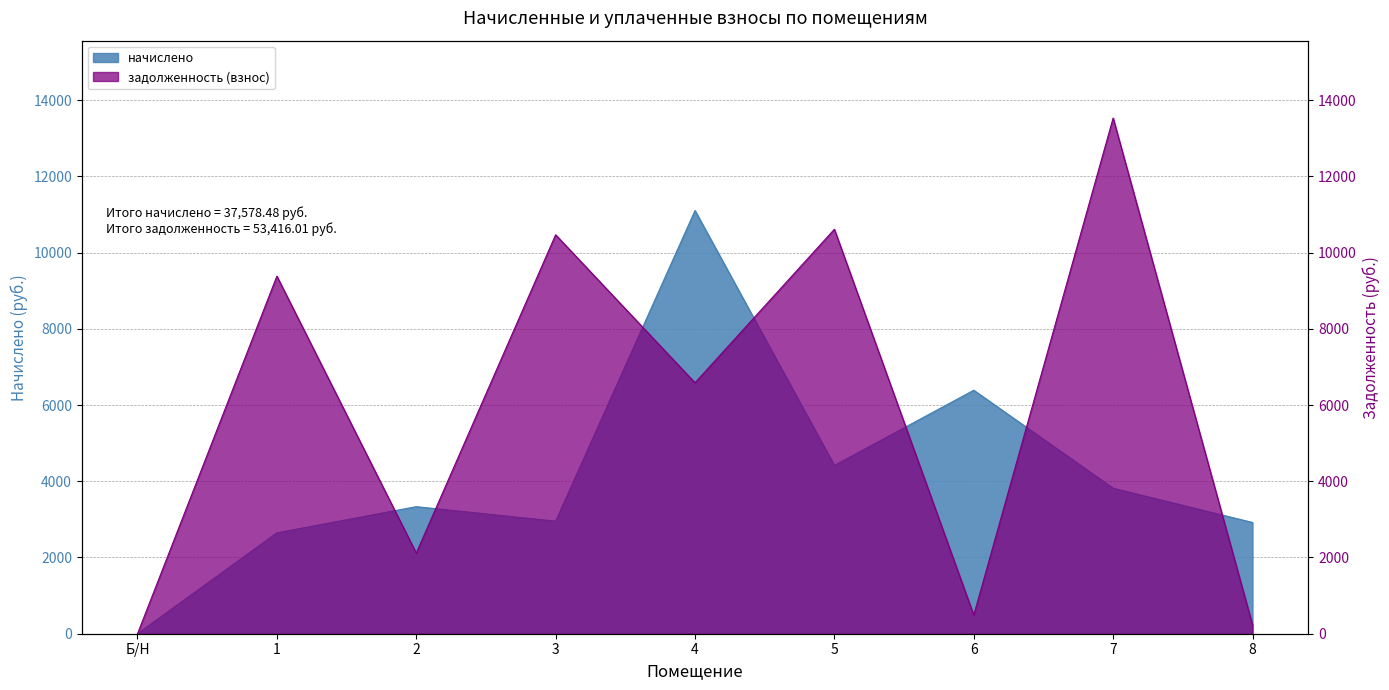

How many data points in задолженность (взнос) are above 6584?

5